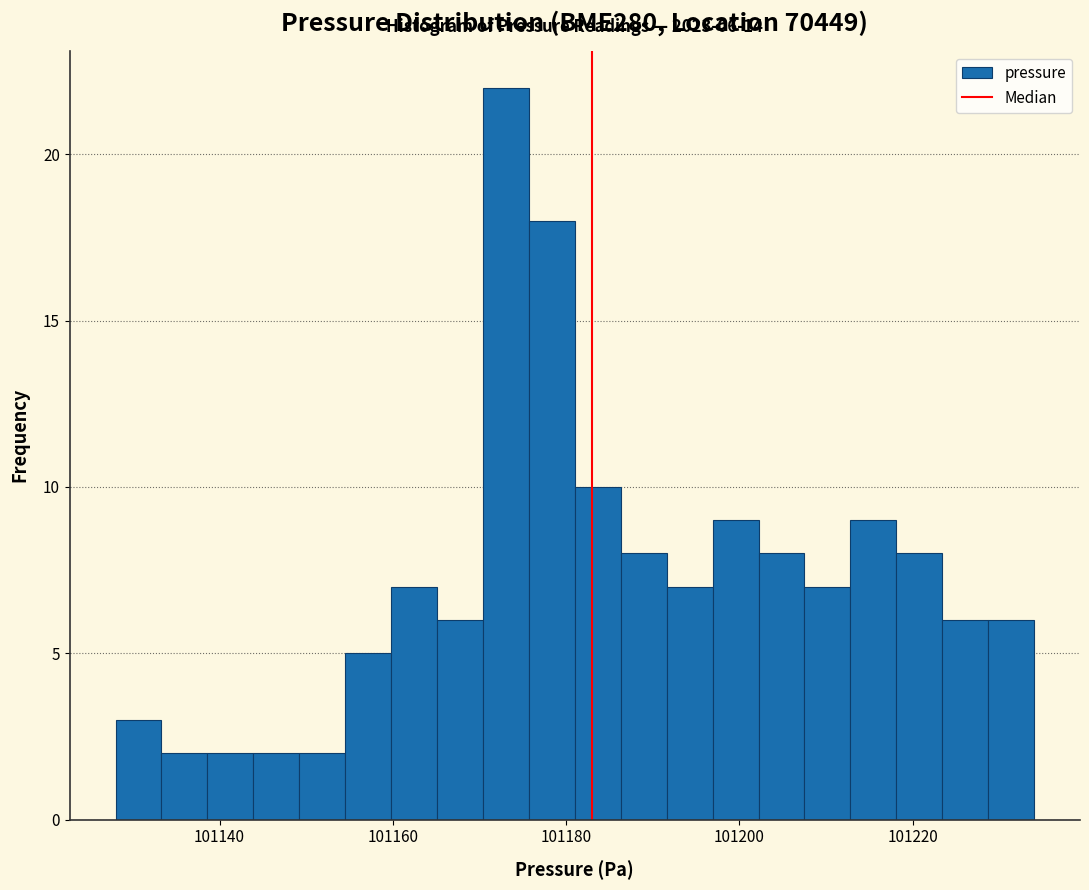

Around what value on the x-axis is the tallest bar? Give the approximate position of its centre, as read against the axis.

101174